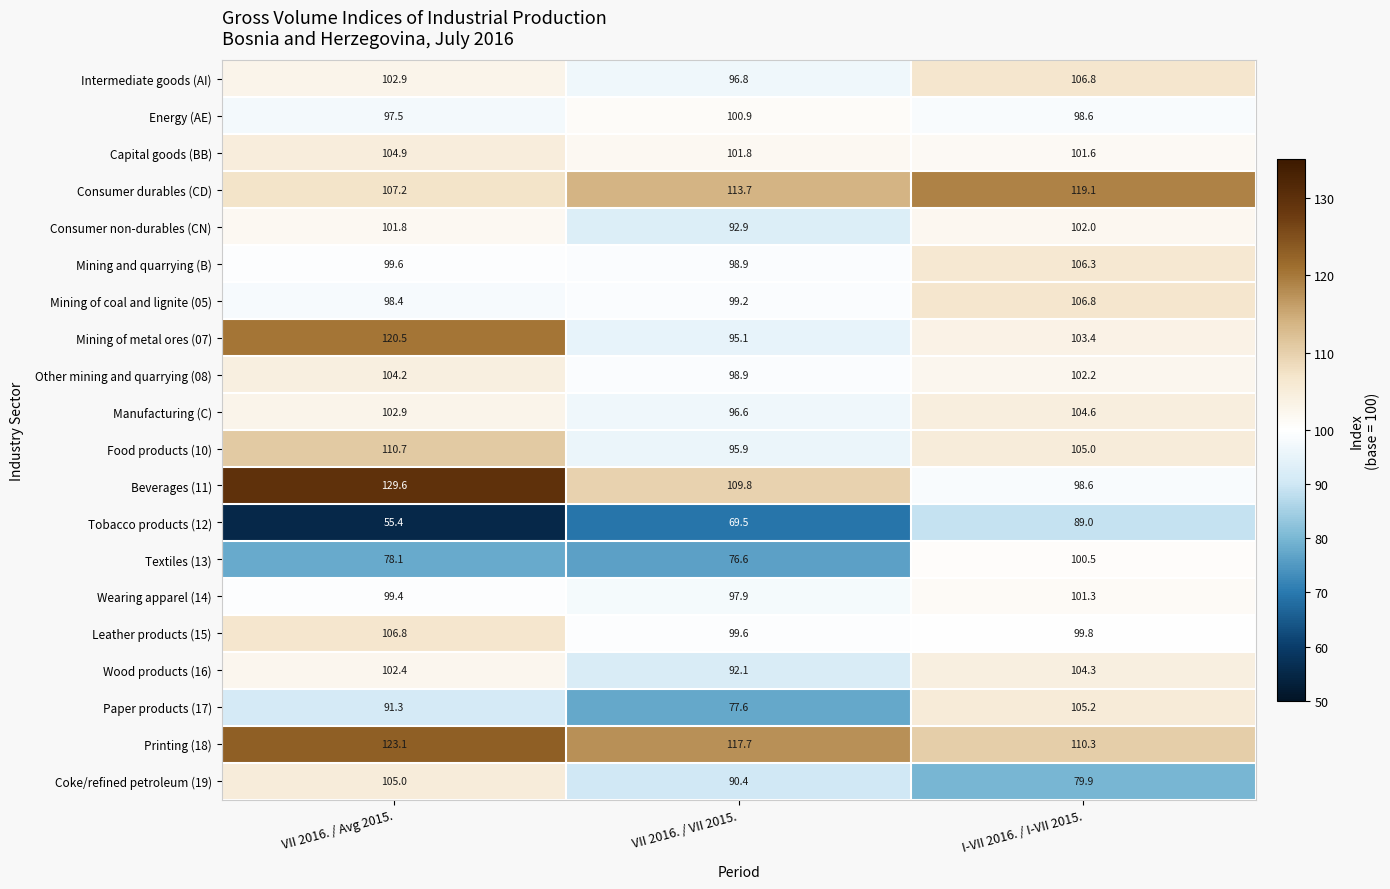

Between VII 2016. / Avg 2015. and VII 2016. / VII 2015., which series saw the biggest shift?

Mining of metal ores (07)